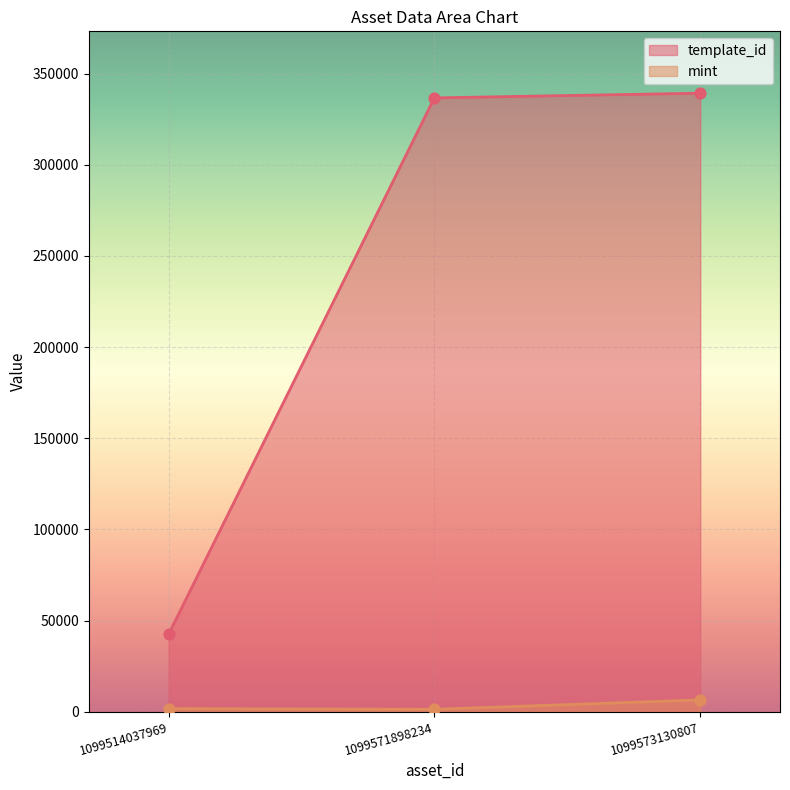

Which series contains the lowest Y value?

mint